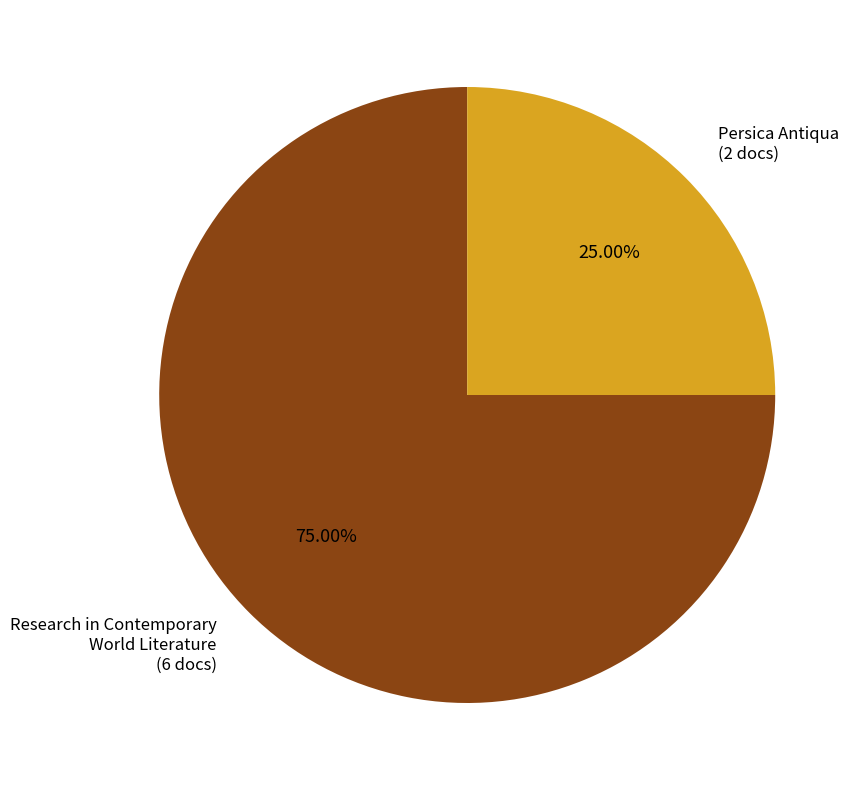

How many segments does this pie chart have?

2